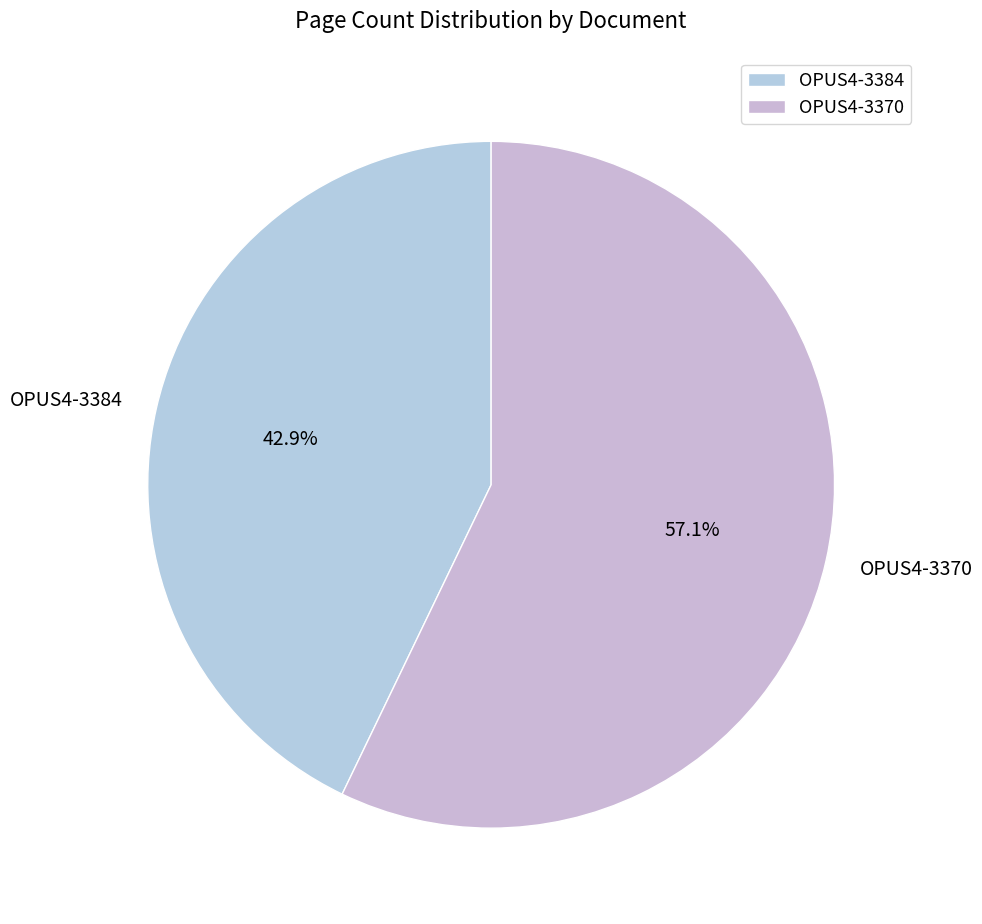

Is it true that OPUS4-3370 is 68% of the pie?

False